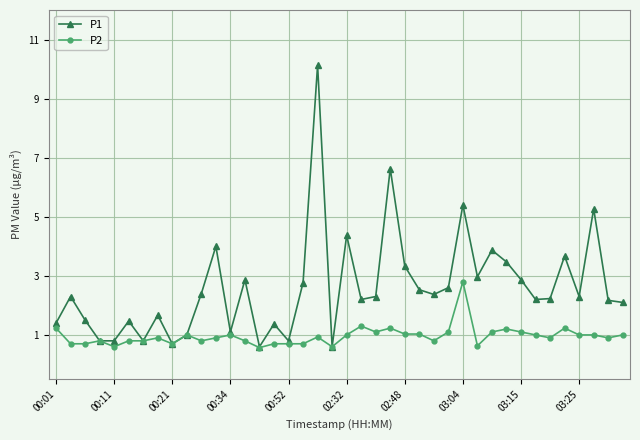

Reading left to right, what are all the values shown in this chart?

P1: 1.4	2.3	1.5	0.8	0.8	1.5	0.8	1.7	0.7	1.0	2.4	4.0	1.1	2.9	0.6	1.4	0.8	2.8	10.1	0.6	4.4	2.2	2.3	6.6	3.3	2.5	2.4	2.6	5.4	3.0	3.9	3.5	2.9	2.2	2.2	3.7	2.3	5.3	2.2	2.1
P2: 1.2	0.7	0.7	0.8	0.6	0.8	0.8	0.9	0.7	1.0	0.8	0.9	1.0	0.8	0.6	0.7	0.7	0.7	0.9	0.6	1.0	1.3	1.1	1.2	1.0	1.0	0.8	1.1	2.8	0.6	1.1	1.2	1.1	1.0	0.9	1.2	1.0	1.0	0.9	1.0